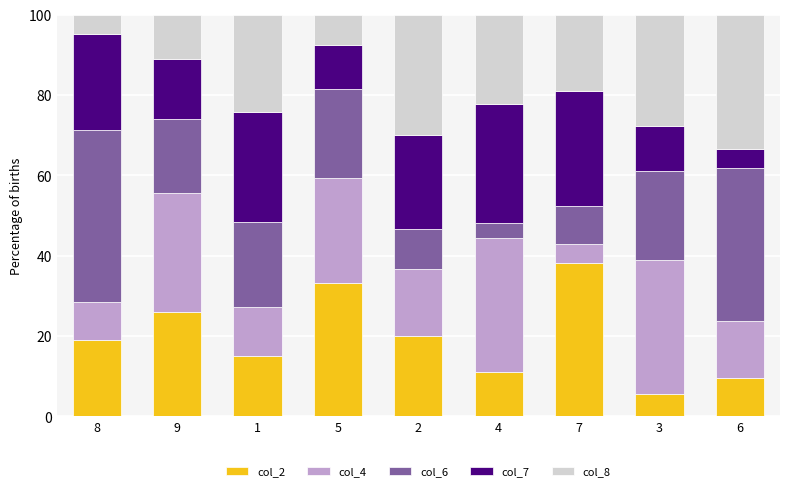

Which category has the lowest value in the col_2 series?

3